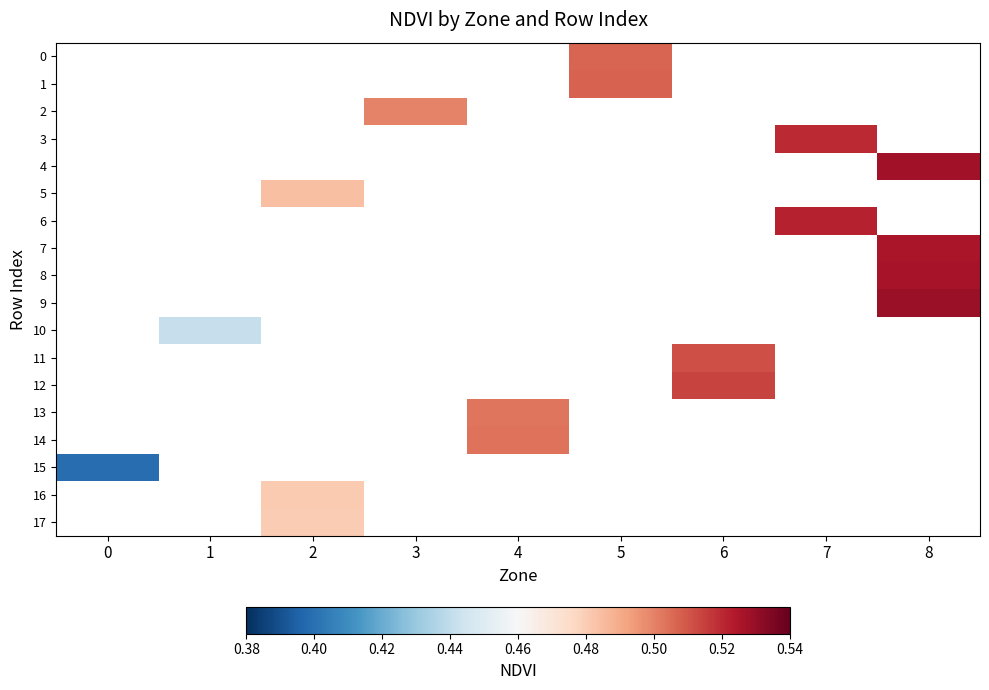

How many distinct data groups are displayed?

18